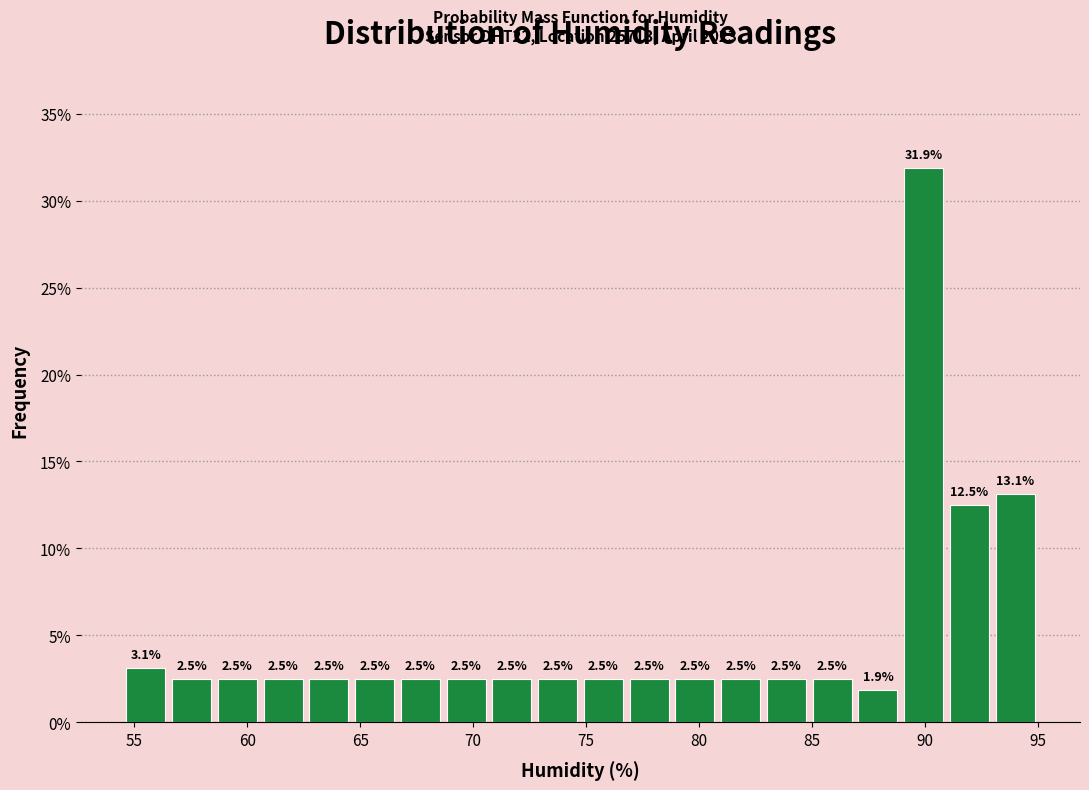

Reading left to right, list every bar in this chart as the range it spans on the x-axis followed by its height. The bar edges are not printed on the chart, so give them approximately, as read against the axis.

54.5 to 56.5: 3.1
56.5 to 58.5: 2.5
58.5 to 60.5: 2.5
60.5 to 62.5: 2.5
62.5 to 64.5: 2.5
64.5 to 66.5: 2.5
66.5 to 68.5: 2.5
68.5 to 70.5: 2.5
70.5 to 72.5: 2.5
72.5 to 75.0: 2.5
75.0 to 77.0: 2.5
77.0 to 79.0: 2.5
79.0 to 81.0: 2.5
81.0 to 83.0: 2.5
83.0 to 85.0: 2.5
85.0 to 87.0: 2.5
87.0 to 89.0: 1.9
89.0 to 91.0: 31.9
91.0 to 93.0: 12.5
93.0 to 95.0: 13.1